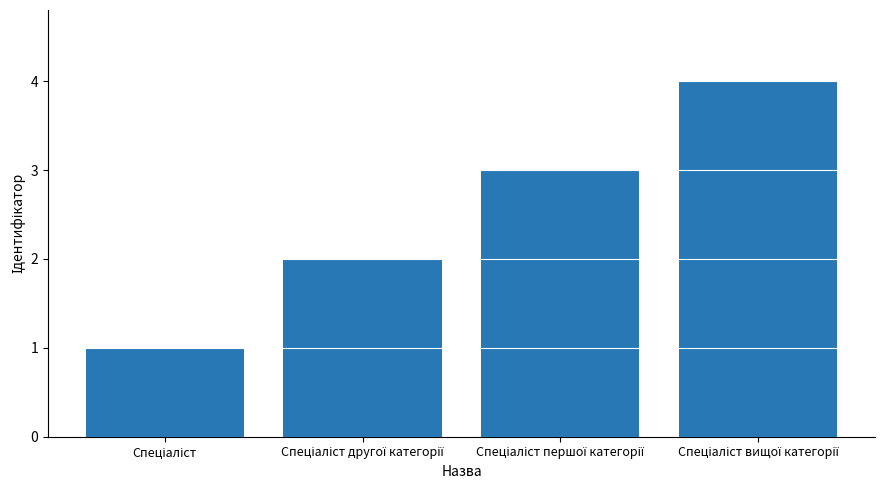

What is the difference between the second highest and second lowest values?

1